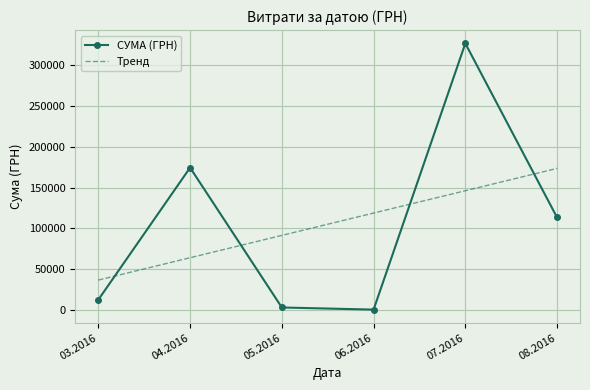

Which series has the largest range (max minus min)?

СУМА (ГРН)